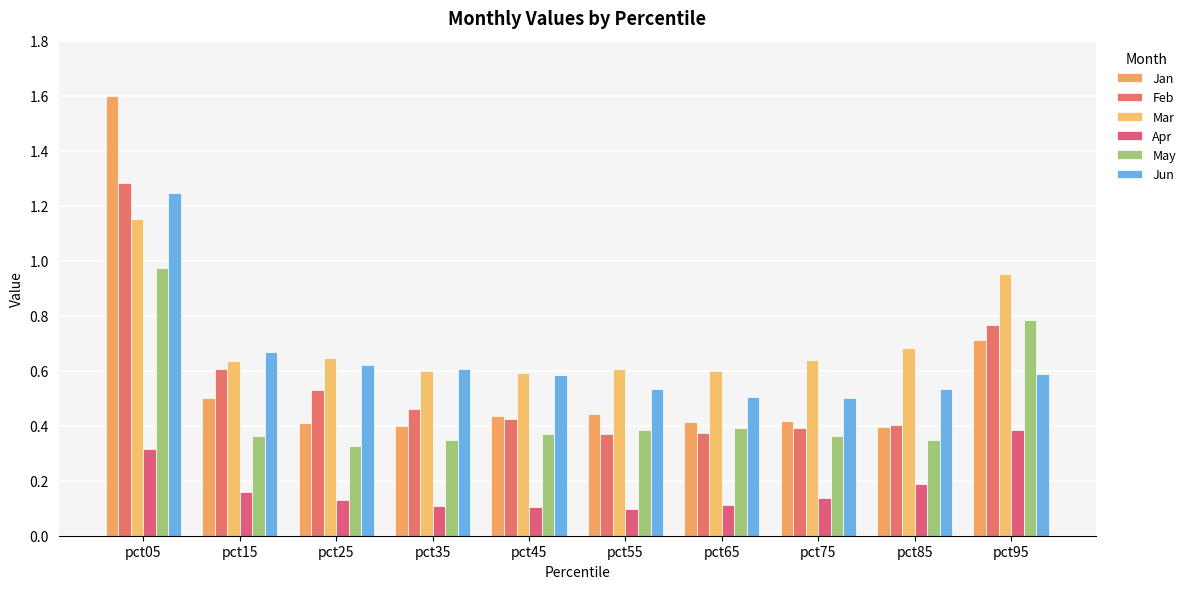

What is the average value of the Feb series?

0.6